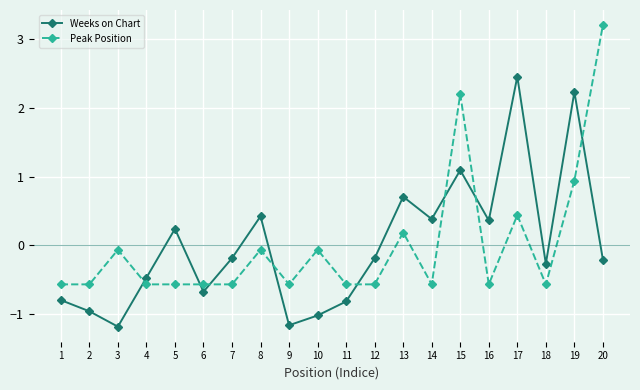

Which category has the highest value in the Weeks on Chart series?

17